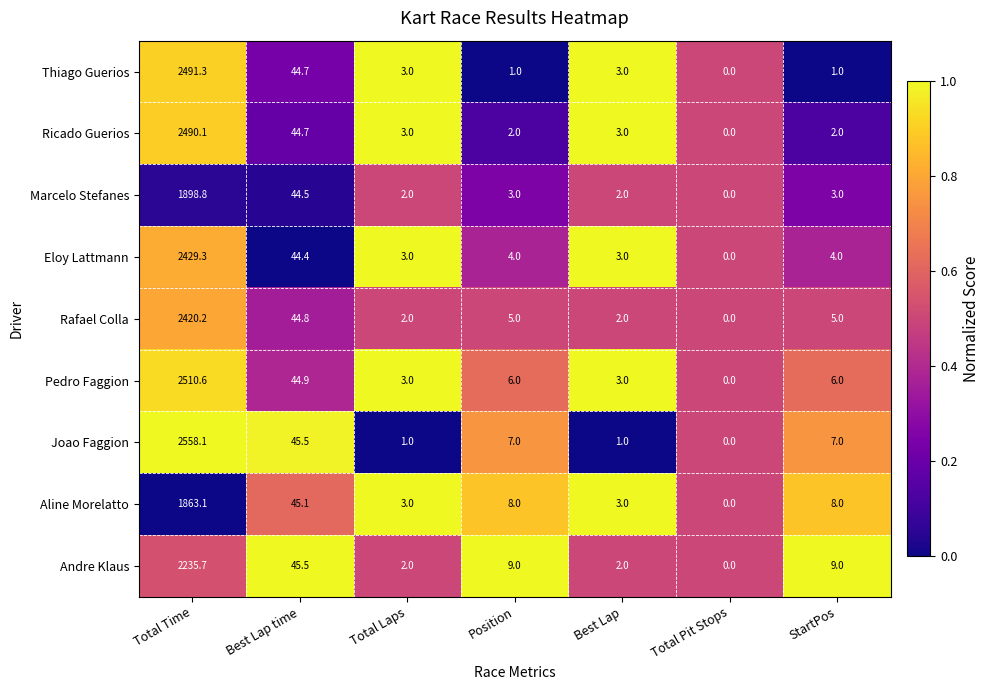

Between Best Lap time and StartPos, which series saw the biggest shift?

Thiago Guerios